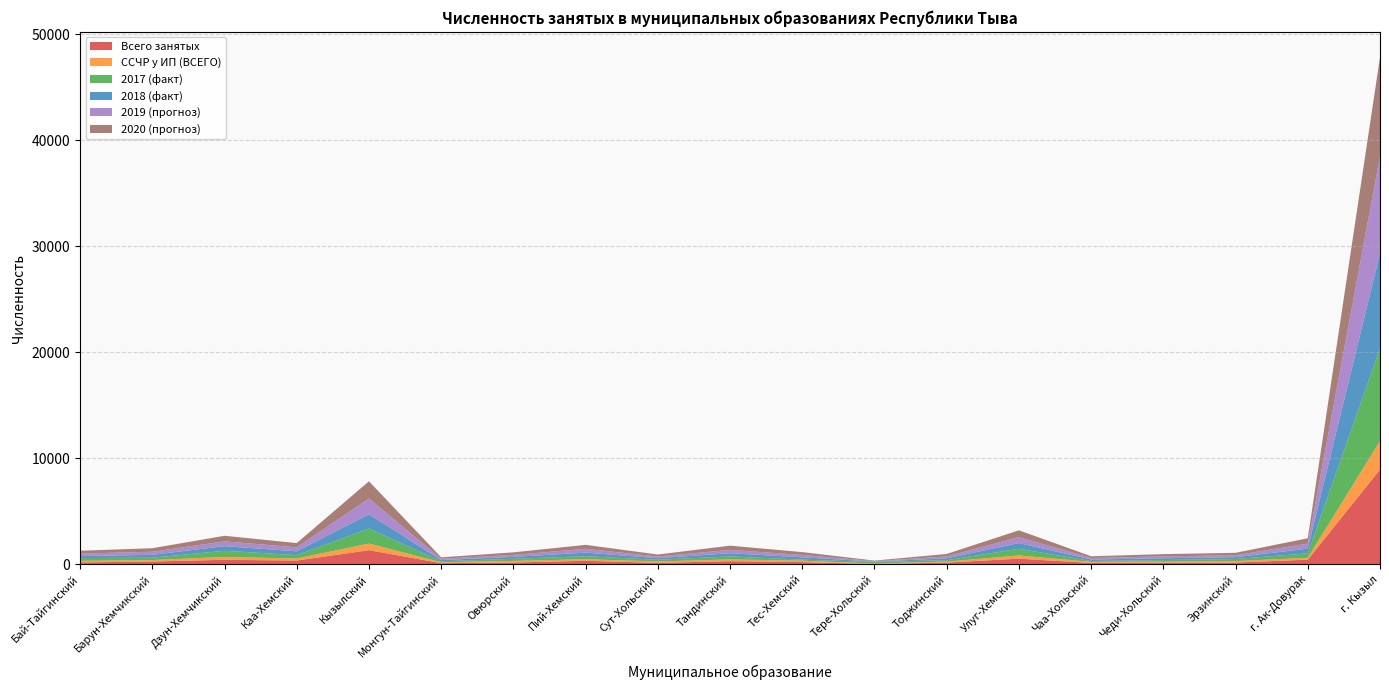

Reading right to left, extract all data points from this chart.

Всего занятых: 8947	448	173	167	140	541	174	38	217	301	147	341	179	117	1342	362	435	271	187
ССЧР у ИП (ВСЕГО): 2699	173	140	93	98	302	92	37	135	169	132	146	150	83	626	193	269	140	148
2017 (факт): 8746	419	194	154	81	631	133	154	98	283	160	283	200	93	1411	317	582	222	262
2018 (факт): 8947	448	173	167	140	541	174	38	217	301	147	341	179	117	1342	362	435	271	187
2019 (прогноз): 9148	475	189	176	150	560	181	42	229	317	162	358	194	126	1495	378	454	290	234
2020 (прогноз): 9357	502	223	211	160	640	232	50	264	396	185	374	235	131	1625	398	525	333	270